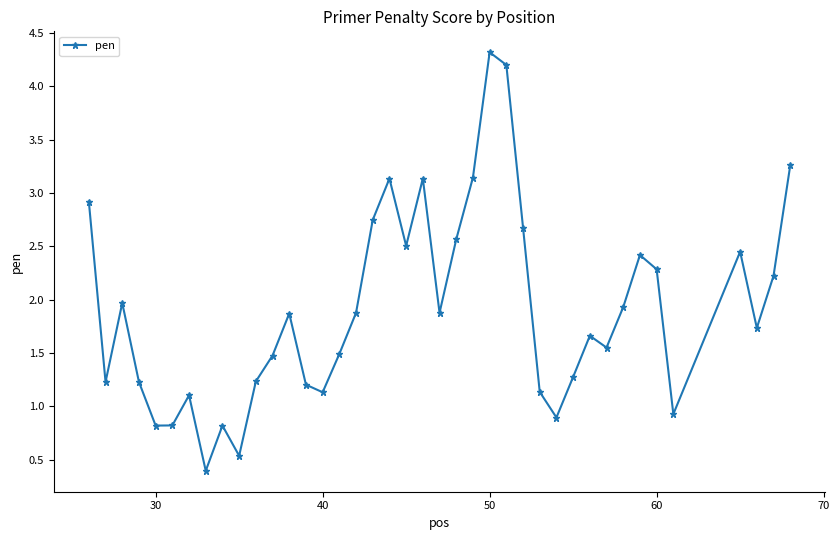

Does the chart have visible grid lines?

No